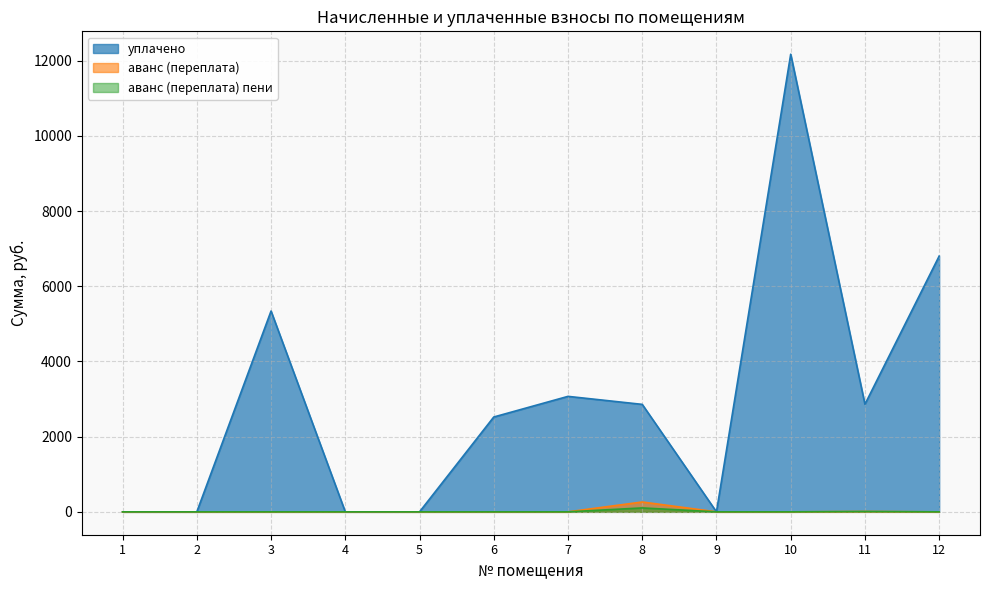

At which label is аванс (переплата) пени closest to 52?

11